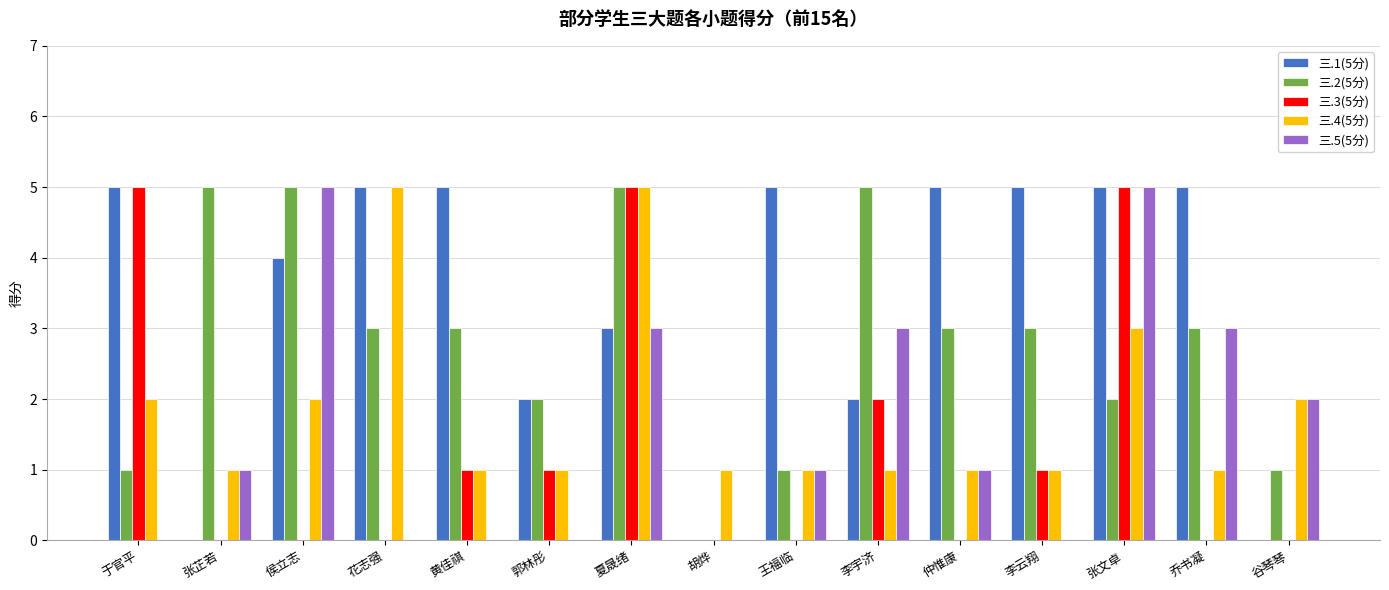

Between 侯立志 and 李云翔, which series saw the biggest shift?

三.5(5分)